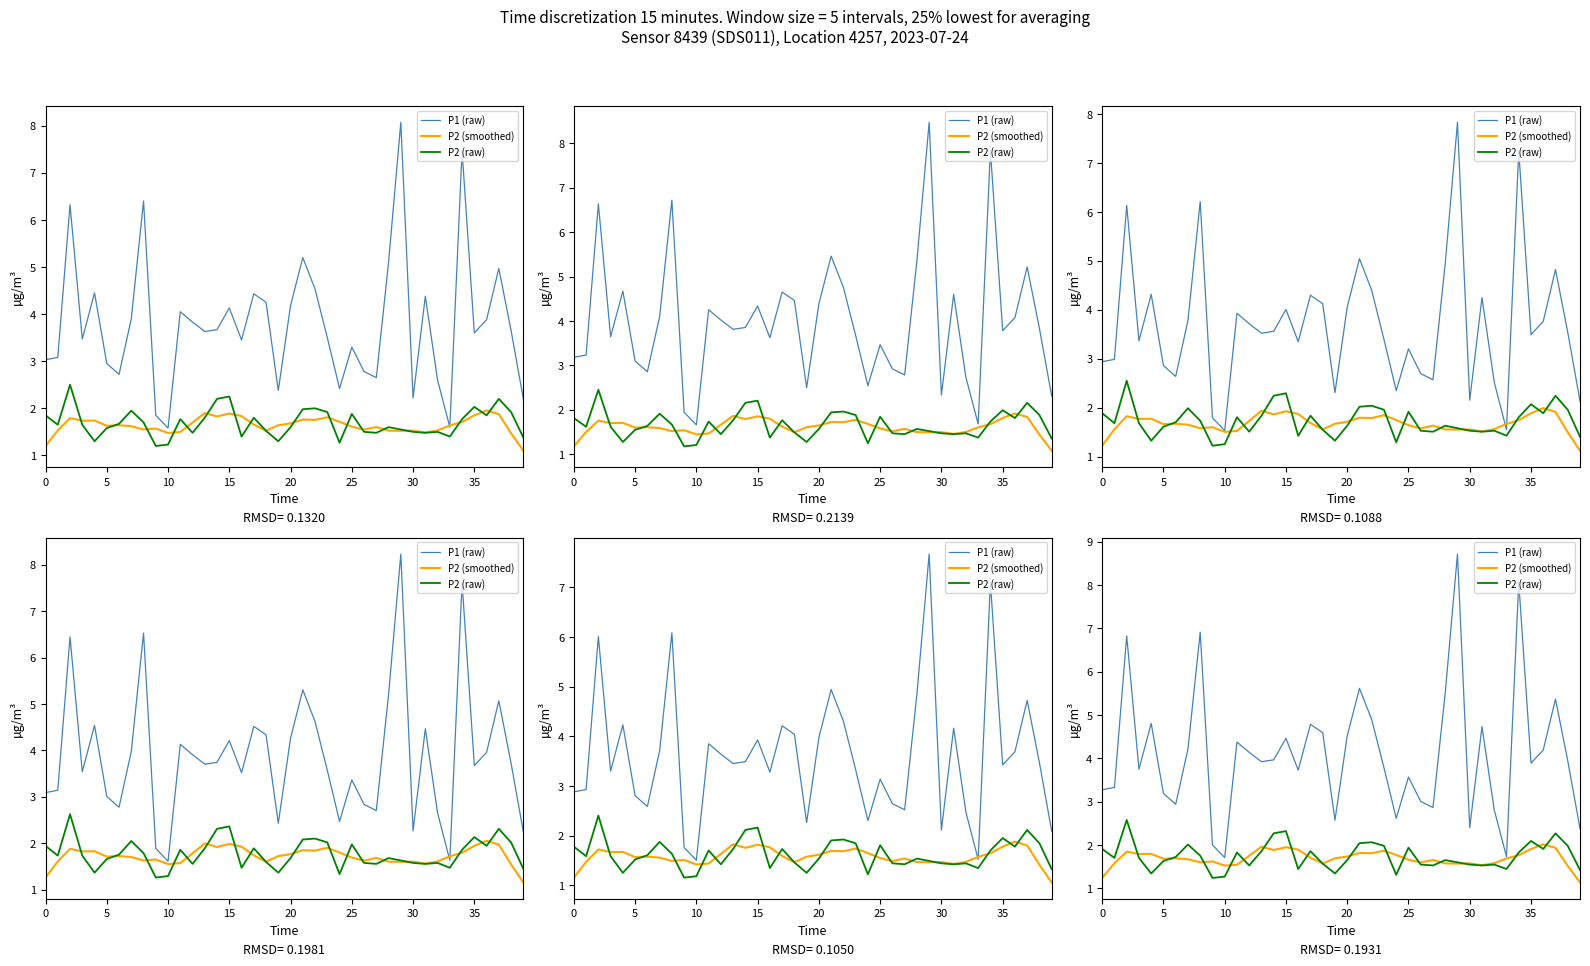

What is the maximum value shown in the chart?

8.7